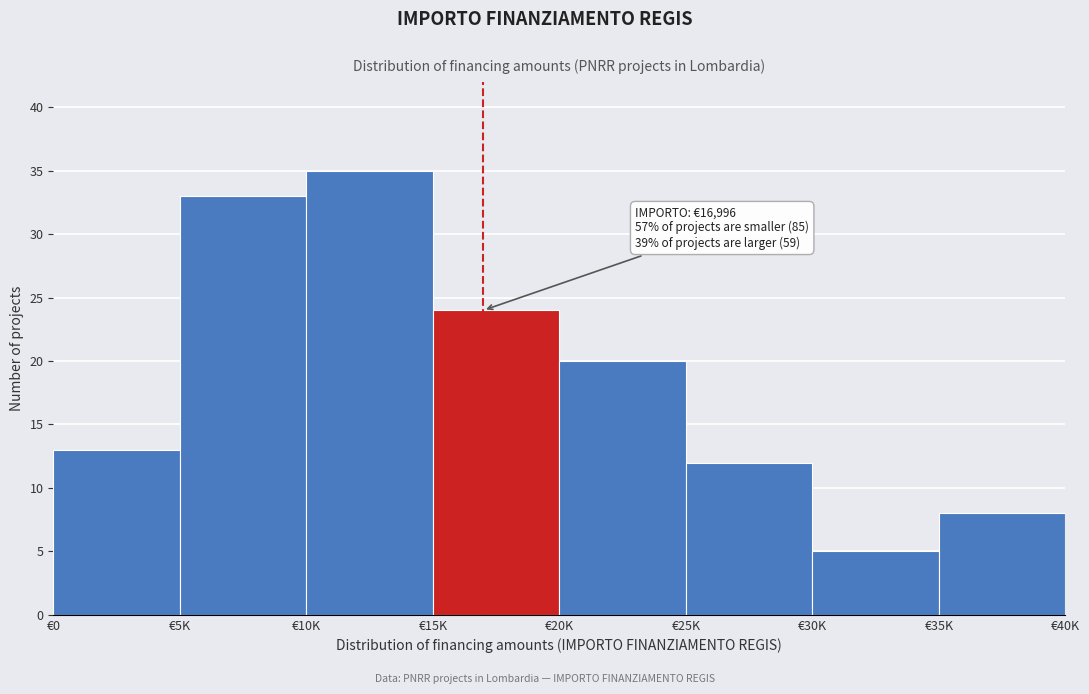

Reading left to right, extract all data points from this chart.

13	33	35	24	20	12	5	8